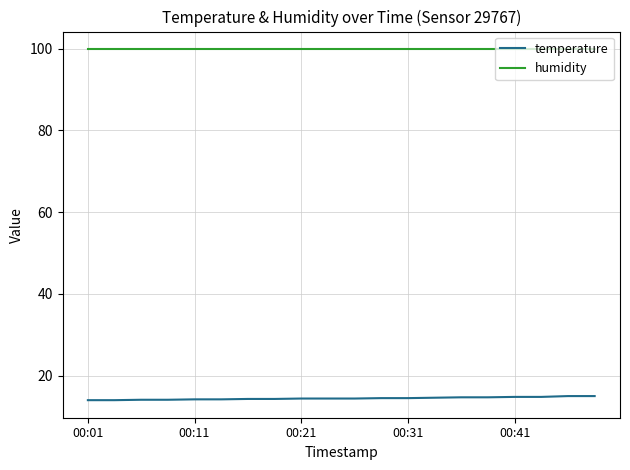

Rank the series by their average value, from lowest to highest.

temperature, humidity